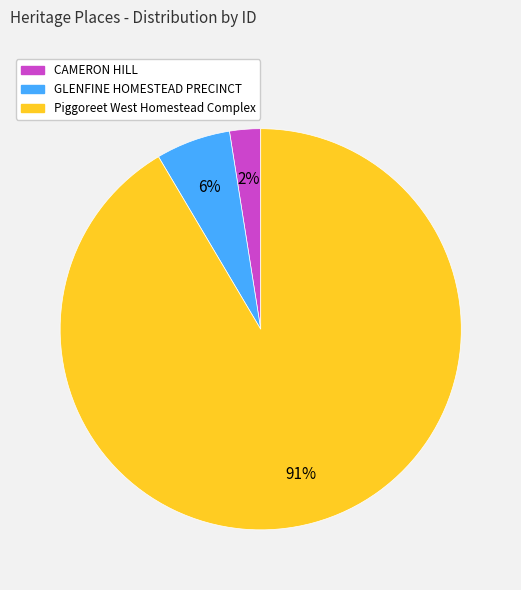

Rank the categories by value from highest to lowest.

Piggoreet West Homestead Complex, GLENFINE HOMESTEAD PRECINCT, CAMERON HILL